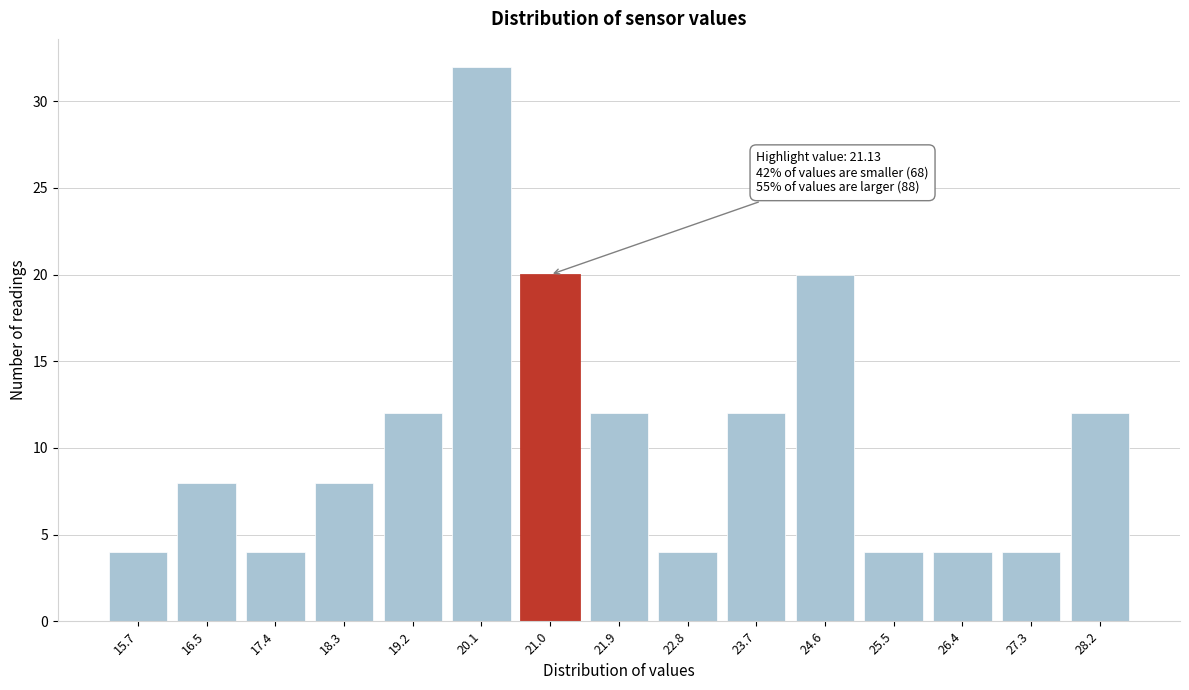

Reading left to right, extract all data points from this chart.

15.7=4	16.5=8	17.4=4	18.3=8	19.2=12	20.1=32	21.0=20	21.9=12	22.8=4	23.7=12	24.6=20	25.5=4	26.4=4	27.3=4	28.2=12